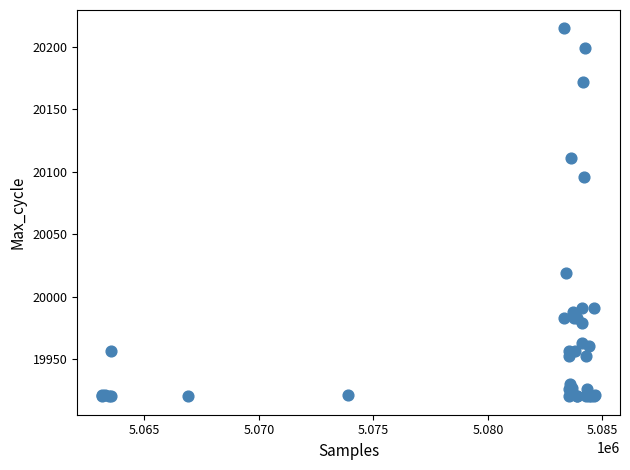

What Y value in the scatter plot is closest to 20067?

20096